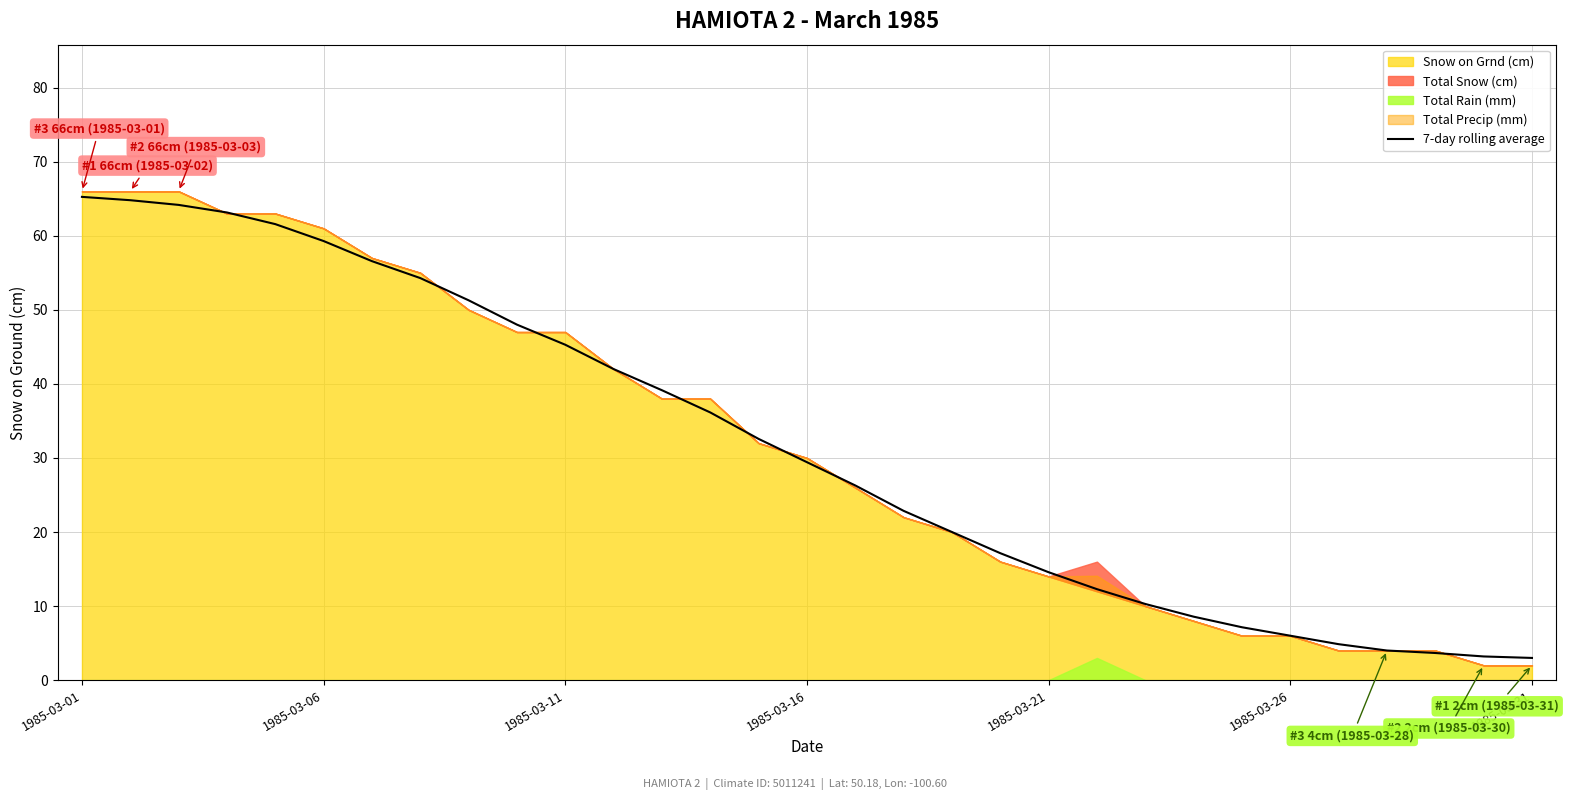

Is it true that 7-day rolling average equals 59.3 at 1985-03-06?

True